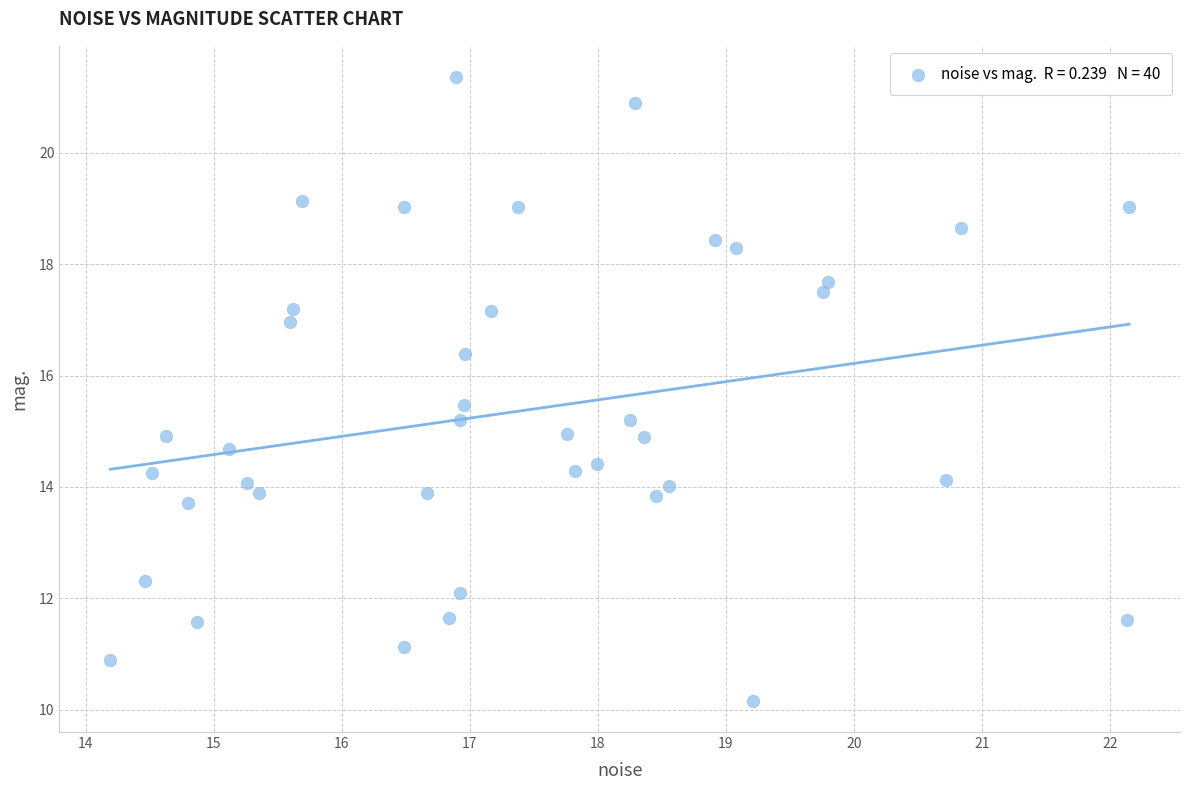

What is the range of X values (max minus min)?

8.0